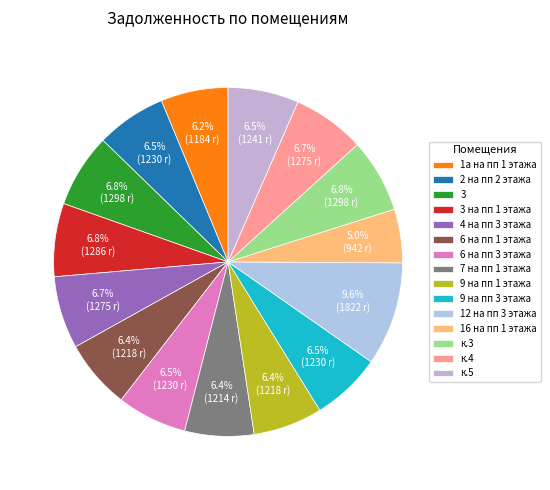

Does 12 на пп 3 этажа account for over 50% of the chart?

No